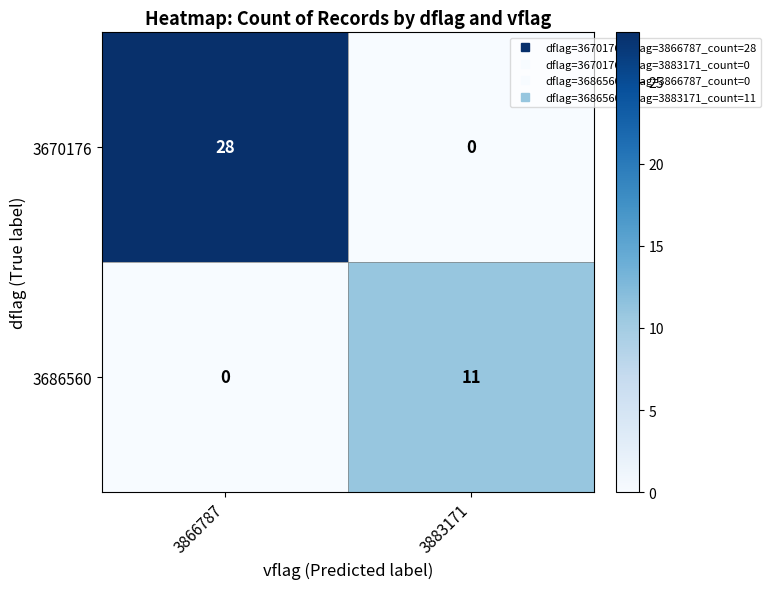

At which category is the sum across all series the highest?

3866787